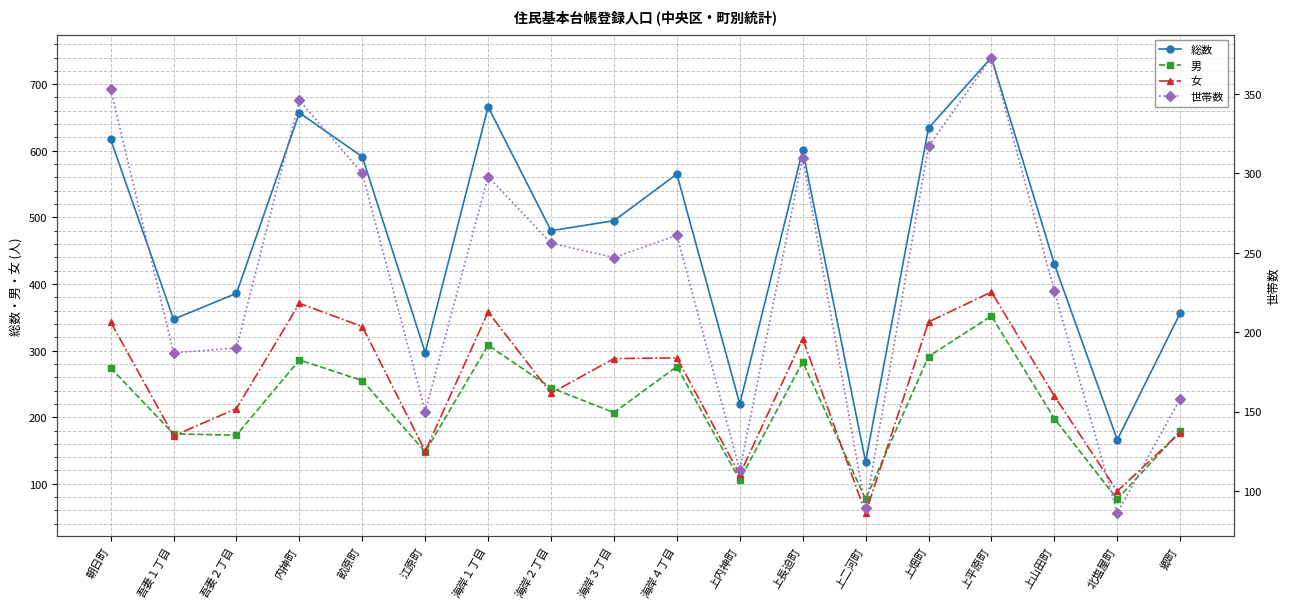

Which has a higher value, 上二河町 or 郷町?

郷町